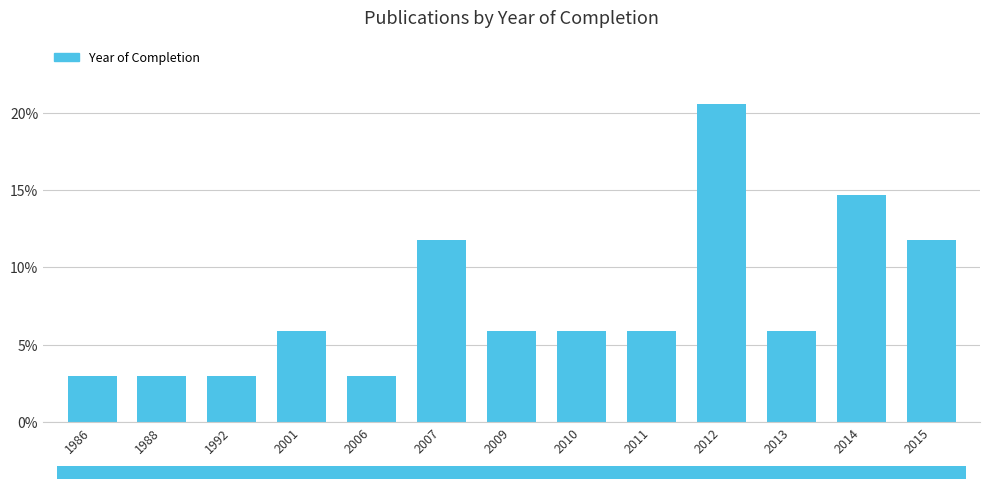

Reading left to right, list all the values displayed in this chart.

1986=2.9	1988=2.9	1992=2.9	2001=5.9	2006=2.9	2007=11.8	2009=5.9	2010=5.9	2011=5.9	2012=20.6	2013=5.9	2014=14.7	2015=11.8